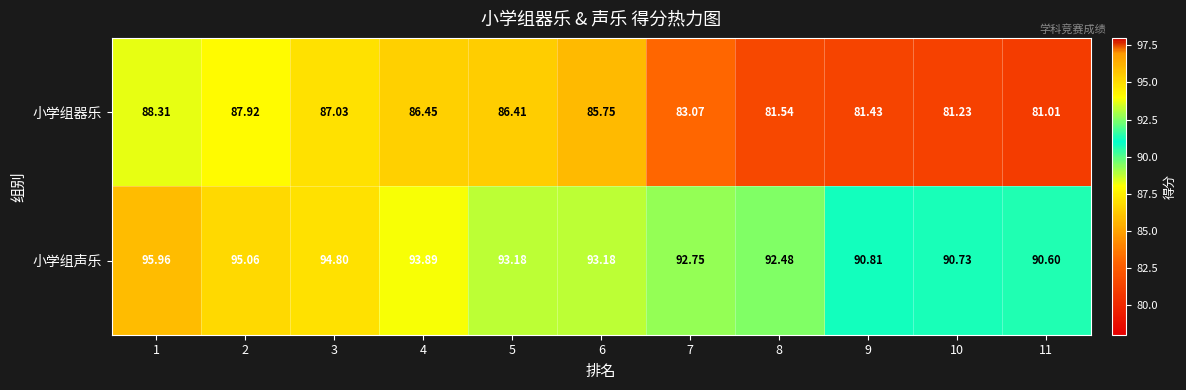

Which series has the largest total across all categories?

小学组声乐